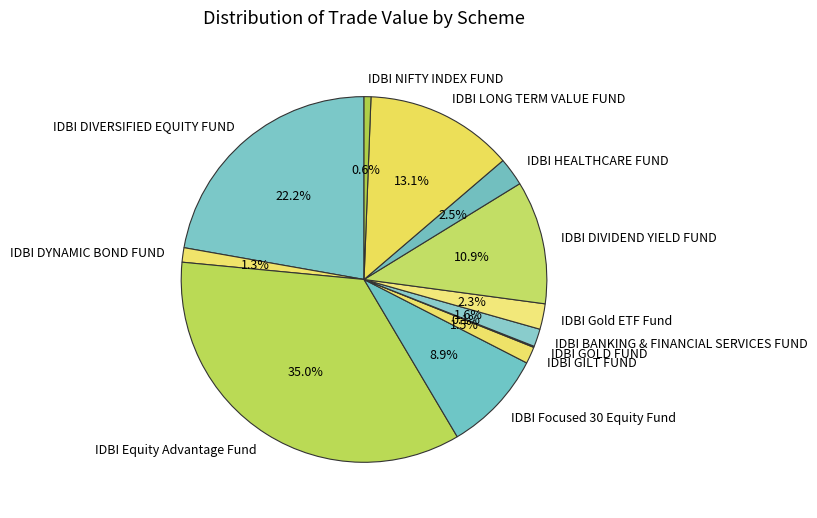

What is the largest slice in the pie chart?

IDBI Equity Advantage Fund